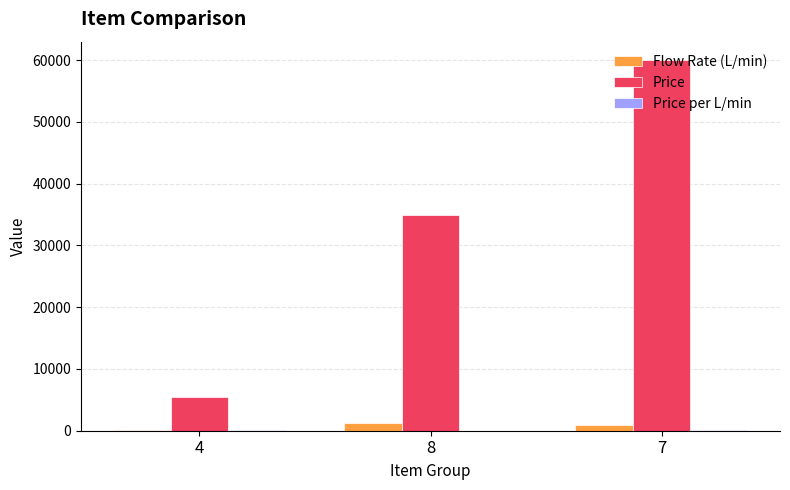

At which category is the sum across all series the highest?

7